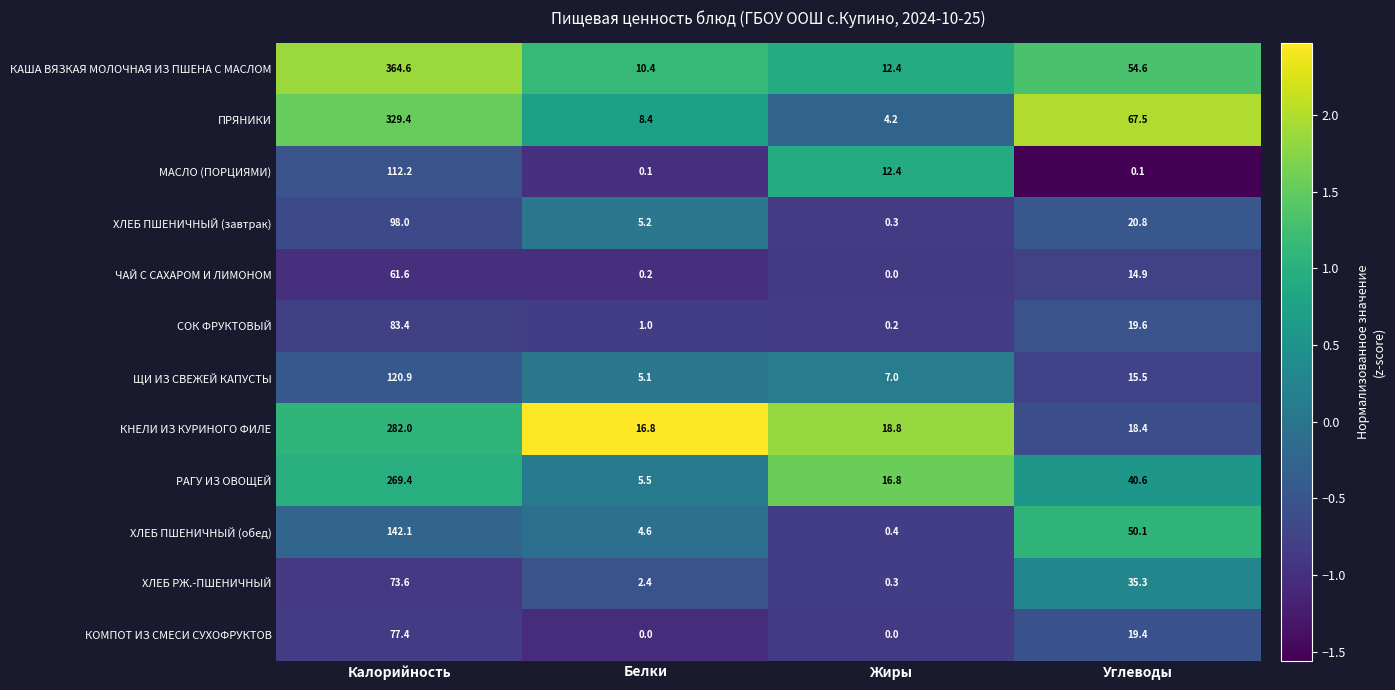

What is the average value of the ХЛЕБ ПШЕНИЧНЫЙ (обед) series?

49.3